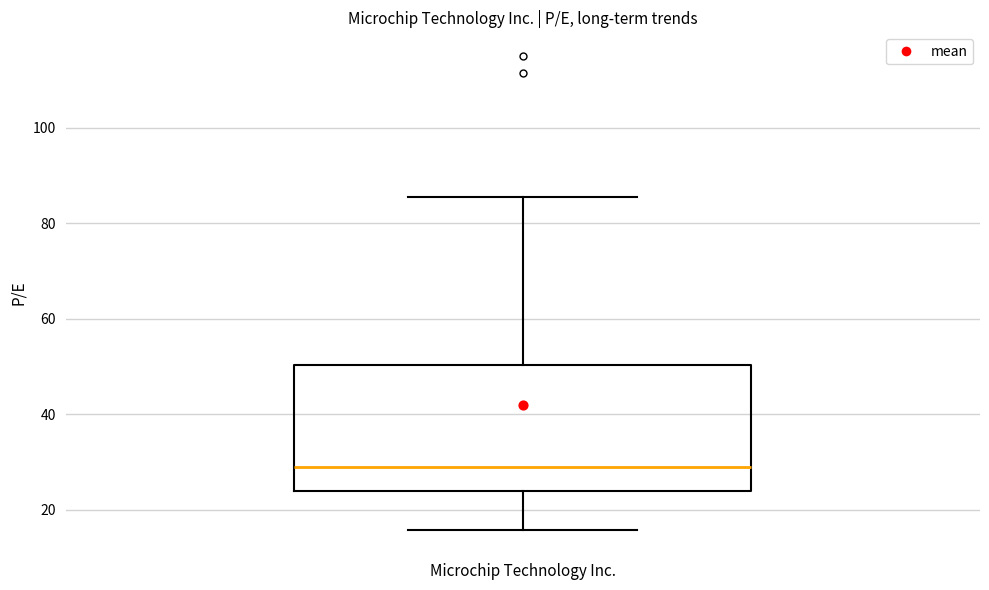

Transcribe this box plot: give where the median line is, the range the box spans, and where the two whiskers end, as read against the y-axis. The values are not printed on the chart, so give them approximately, as read against the axis.

median 28, box 24 to 50, whiskers 16 to 86